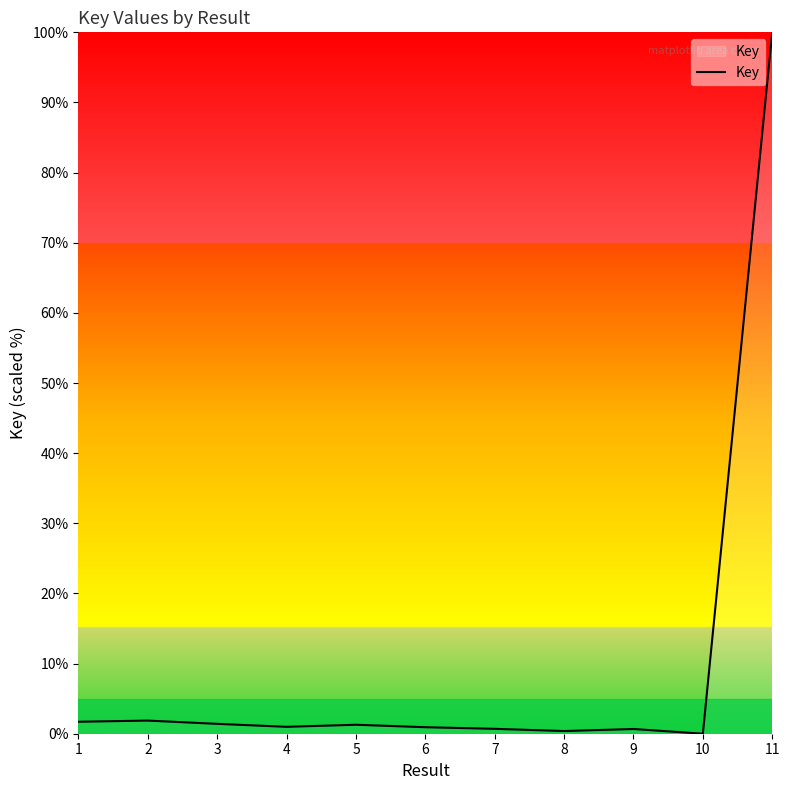

What is the change in value from 5 to 9?

-0.6